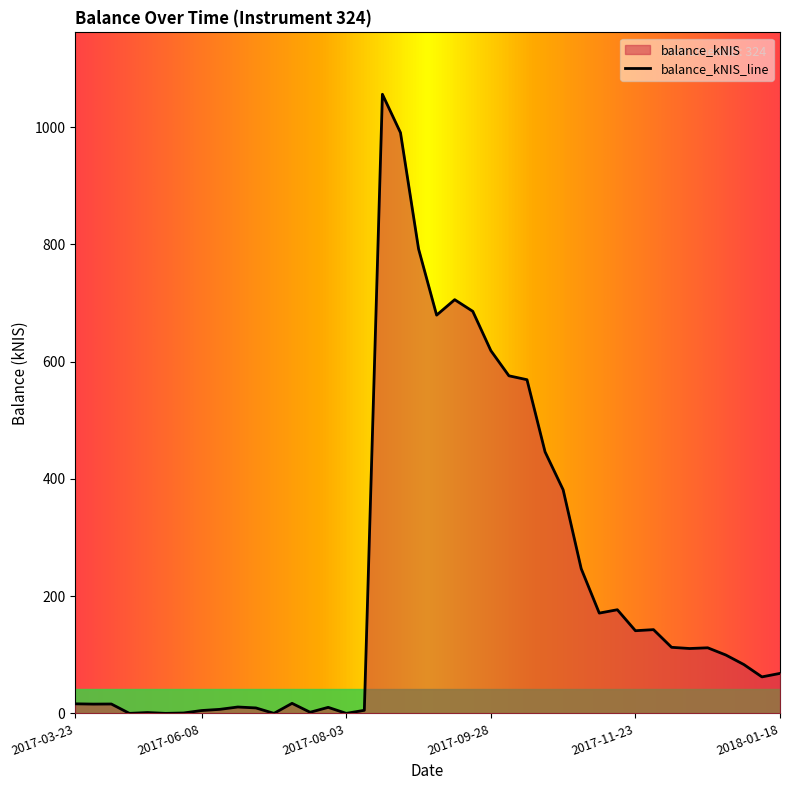

What is the label of the 29th point from the right?

2017-07-06